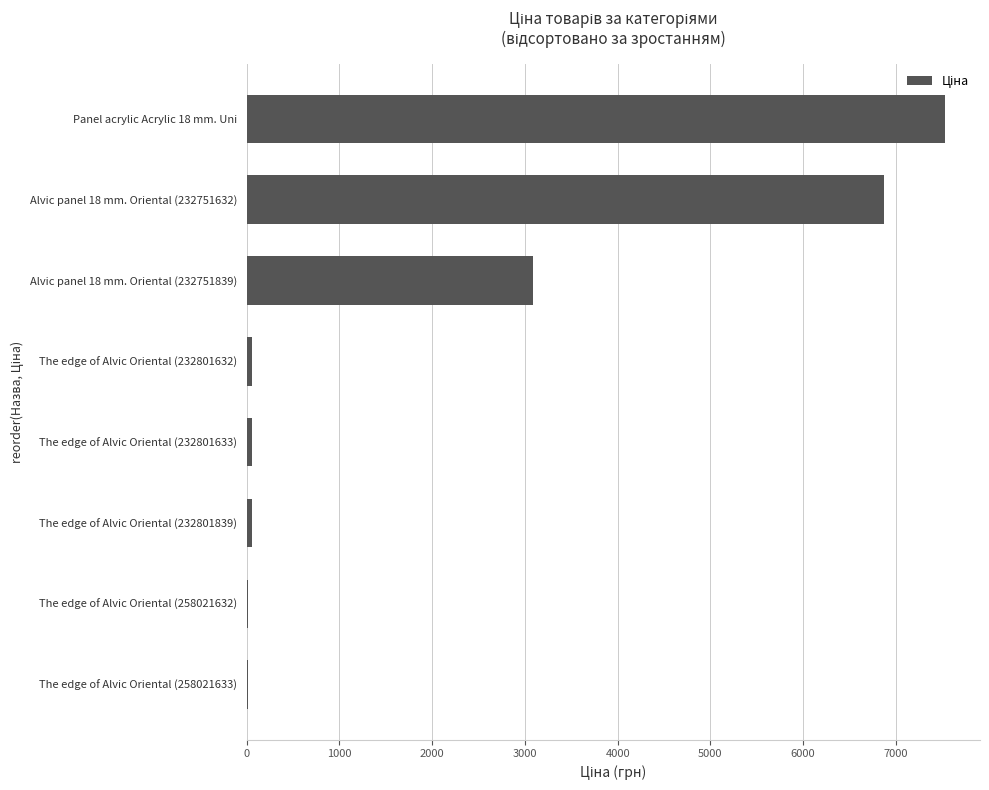

The chart shows a value of 60.0 at The edge of Alvic Oriental (232801633). True or false?

True